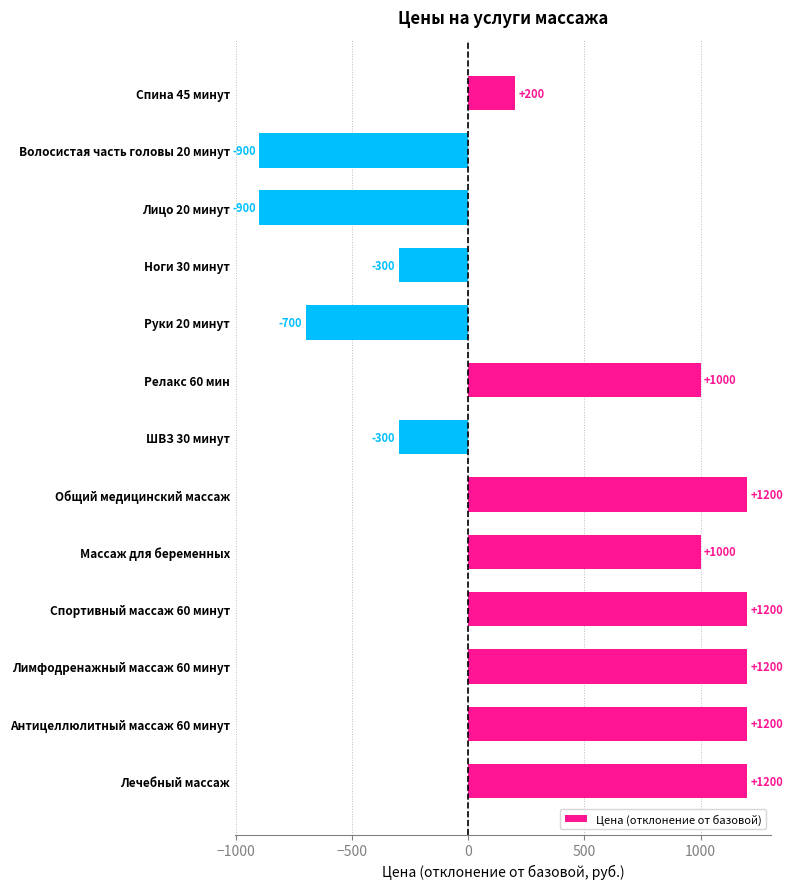

What is the smallest value displayed?

-900